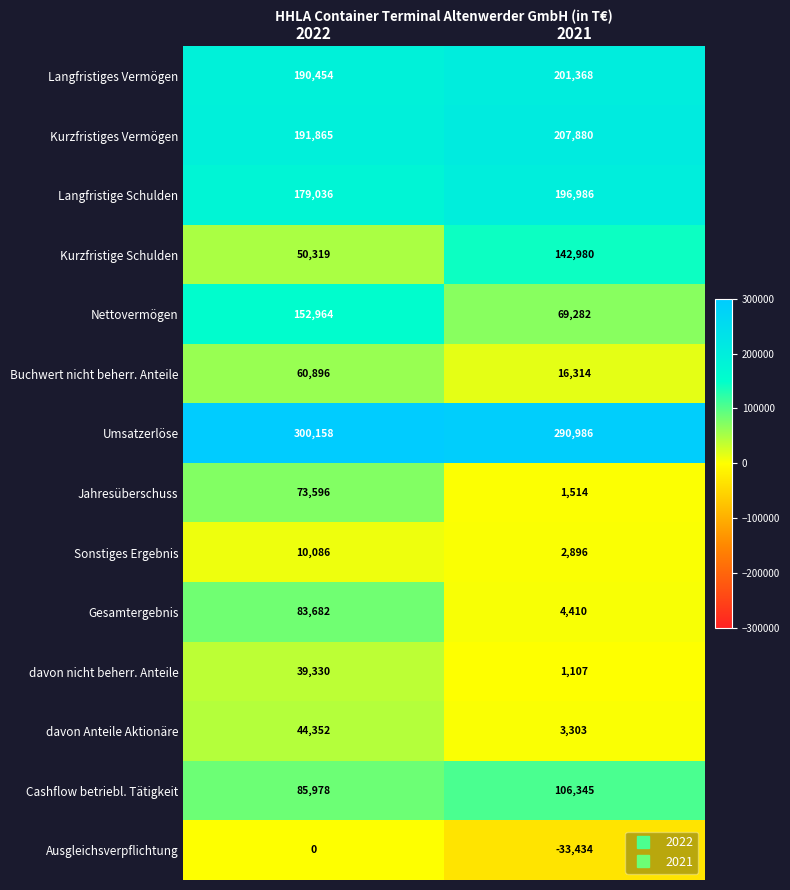

Which category has the highest value across all series?

2022